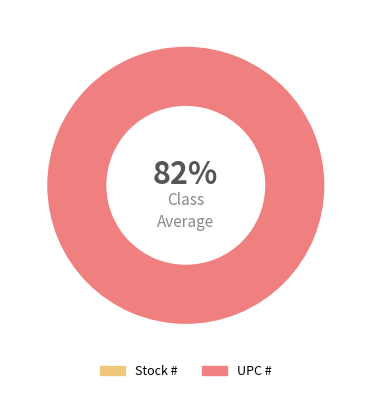

Which category has the biggest portion of the pie?

UPC #